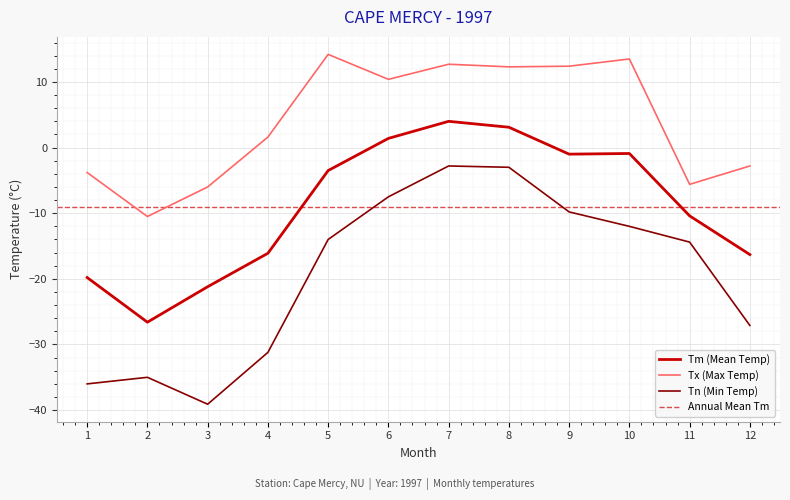

How many data points in Tx are above 10?

6